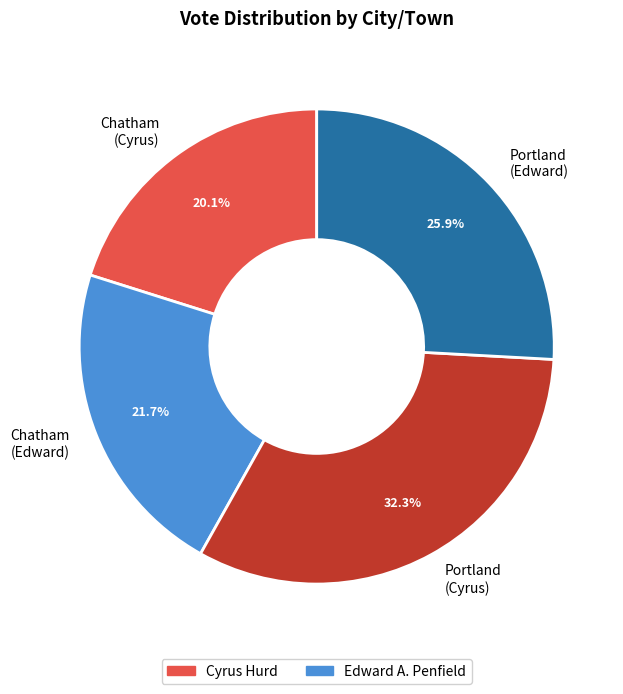

Which category has the smallest portion of the pie?

Chatham (Cyrus)